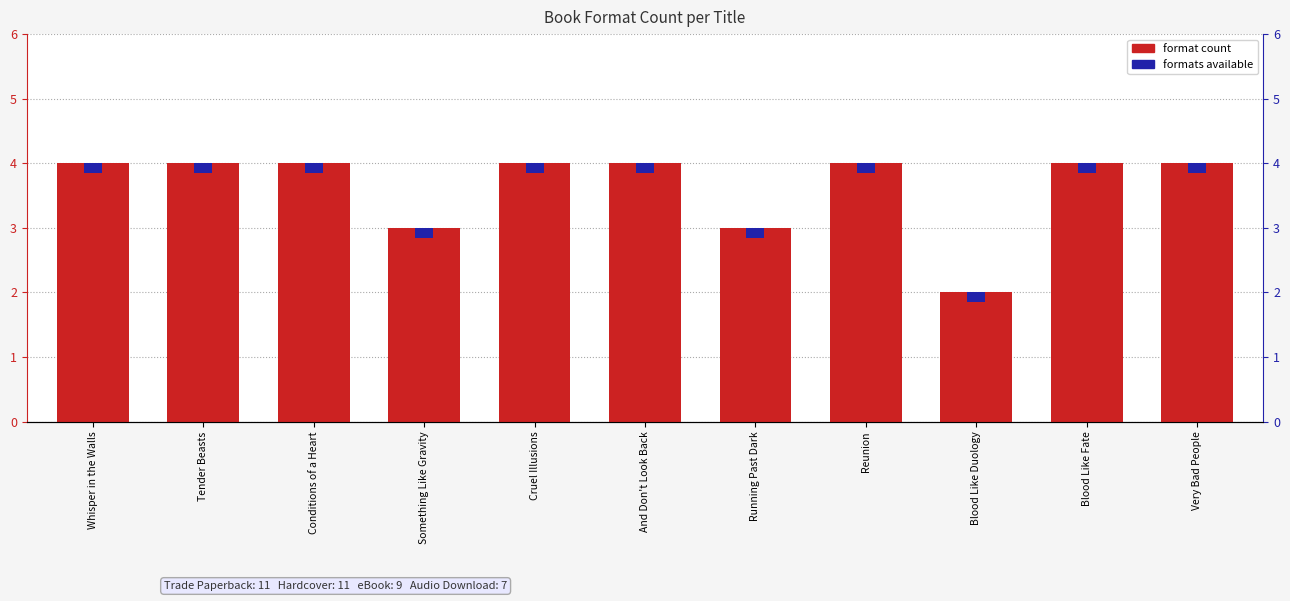

What is the greatest value displayed?

4